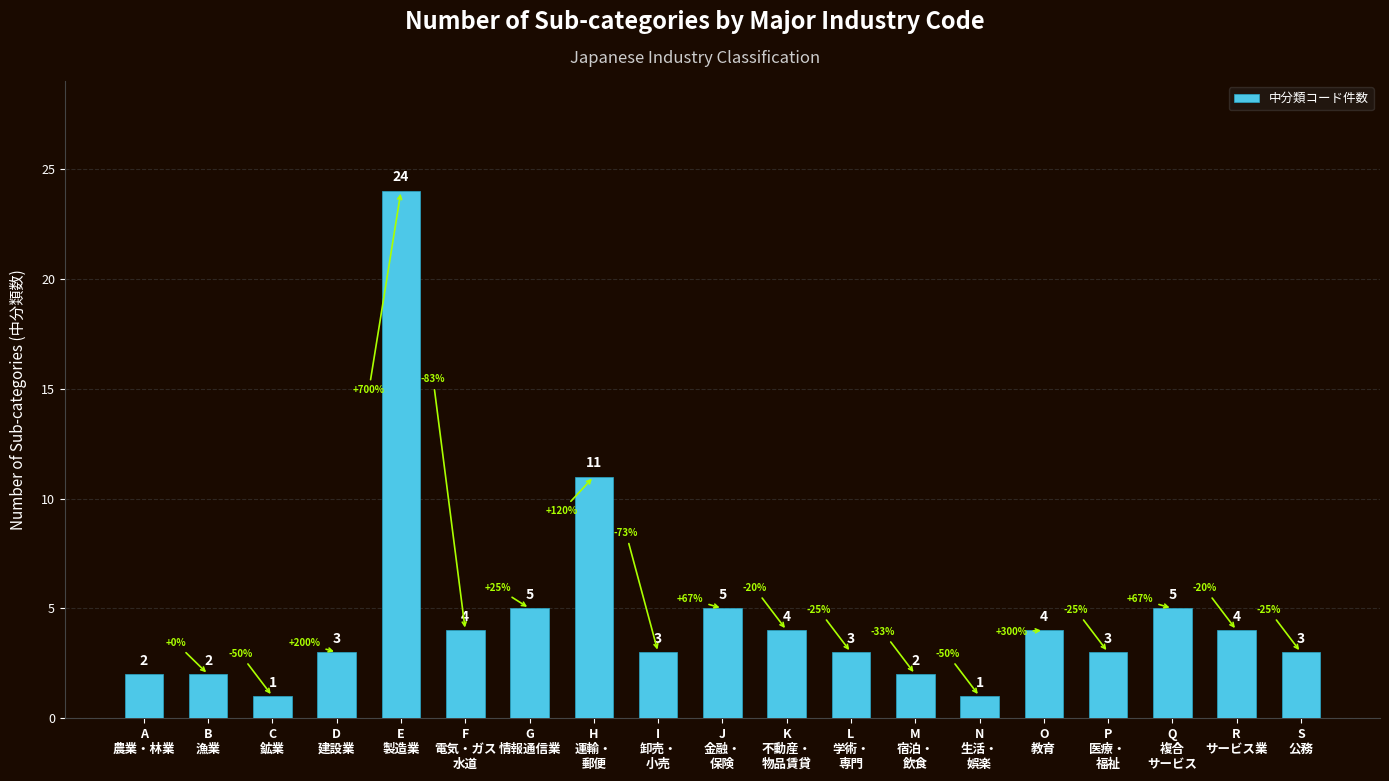

Does the chart contain any negative values?

No